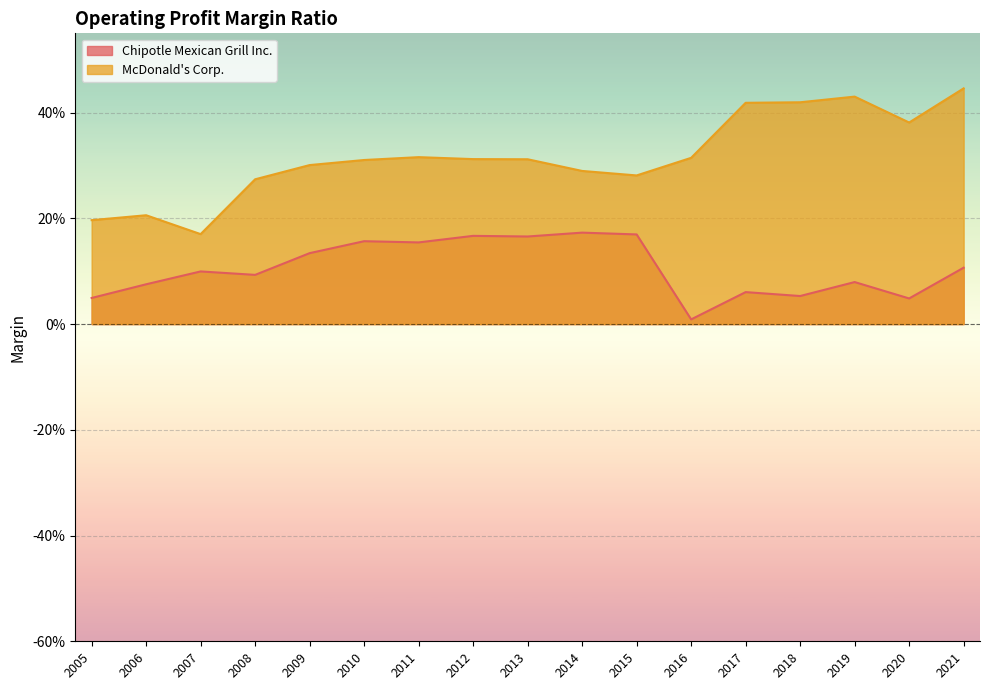

How many data points does each series have?

17